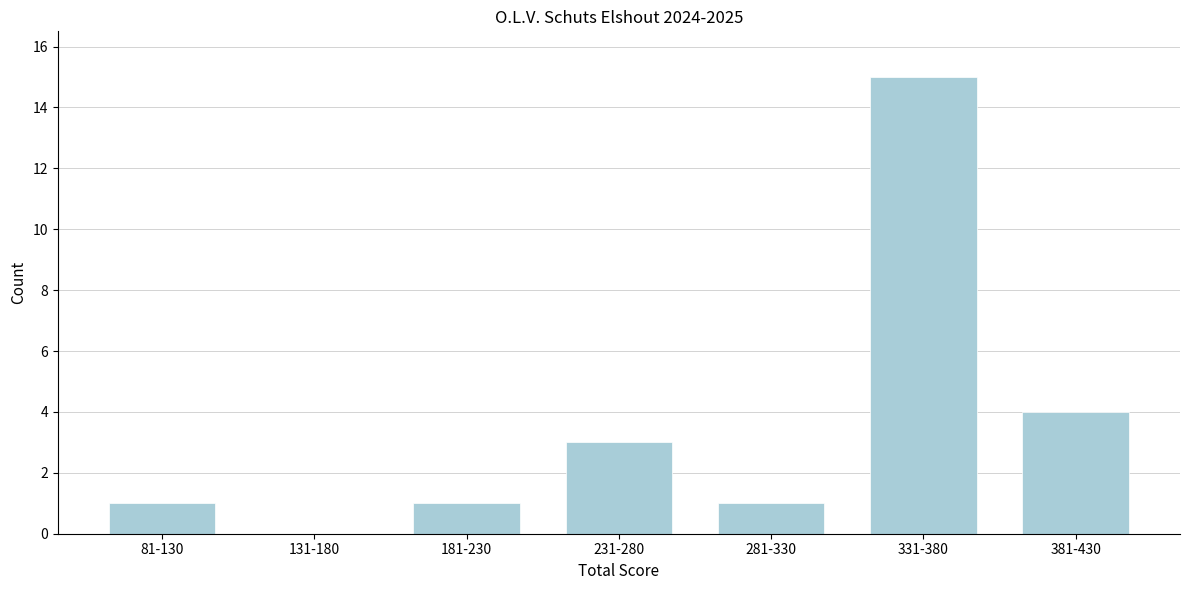

Reading right to left, list all the values displayed in this chart.

381-430=4	331-380=15	281-330=1	231-280=3	181-230=1	131-180=0	81-130=1